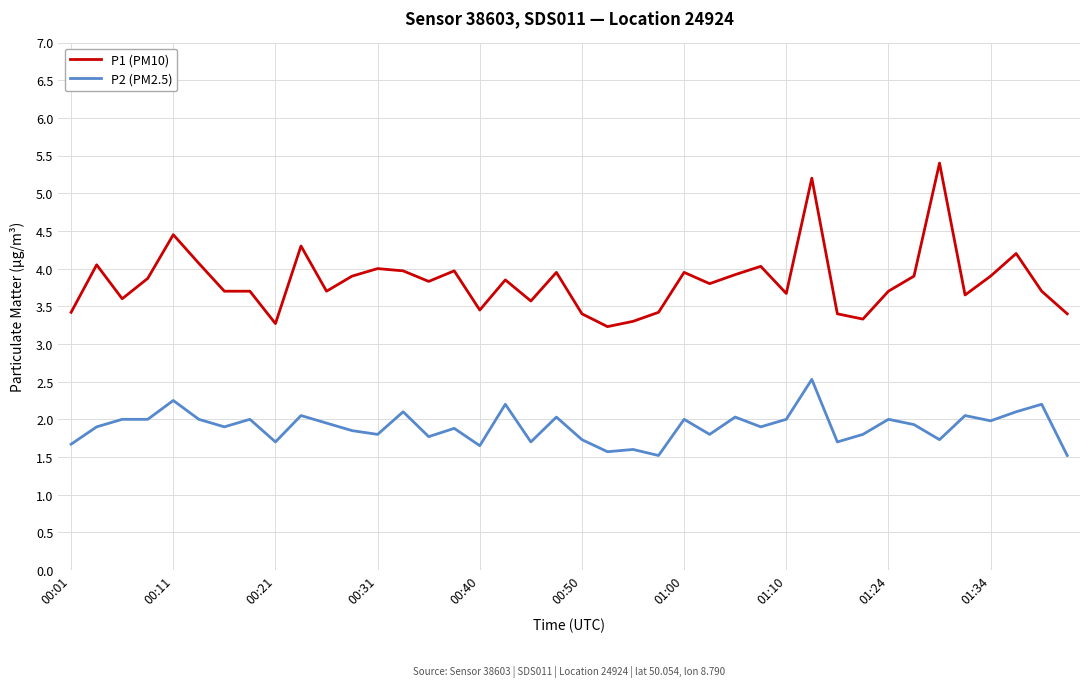

What is the difference between the maximum and minimum values in the P2 (PM2.5) series?

1.0